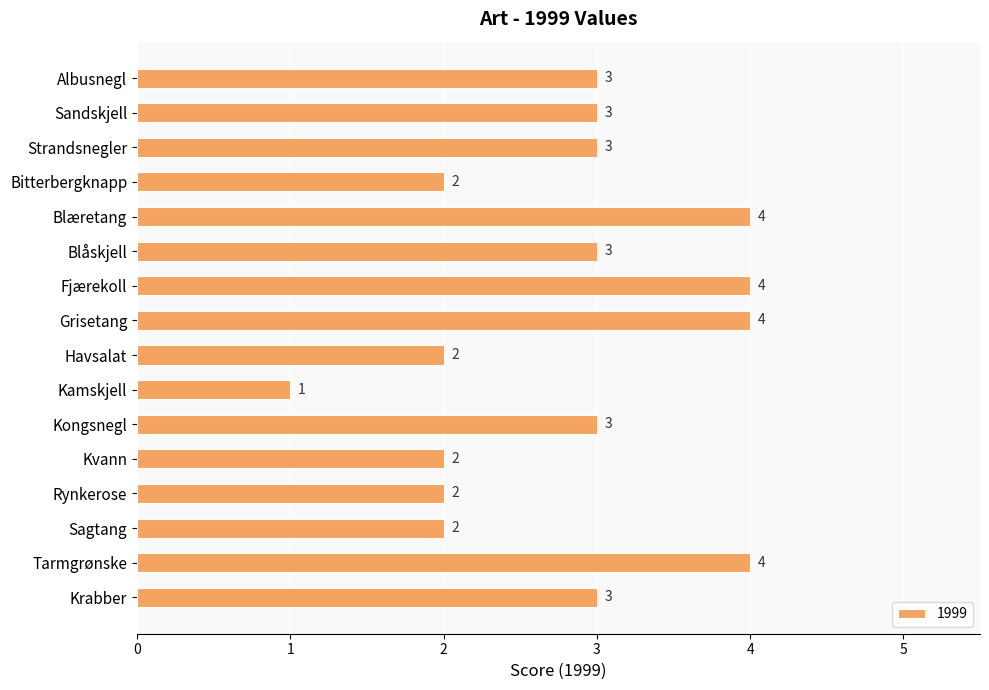

How many values are between 2 and 4?

15